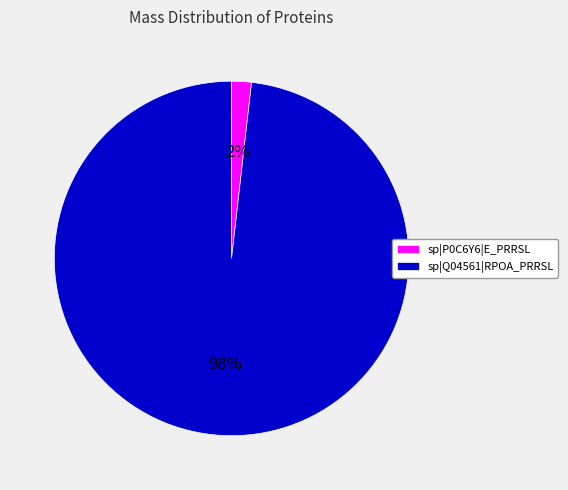

True or false: sp|Q04561|RPOA_PRRSL accounts for 98% of the total.

True